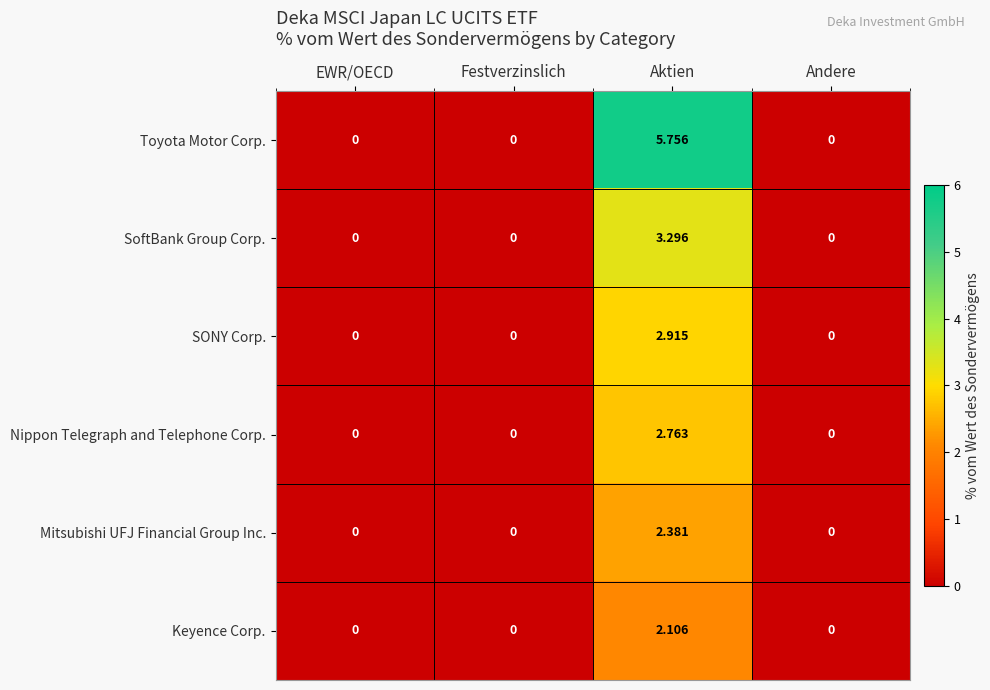

At which category does the chart reach its peak across all series?

Aktien